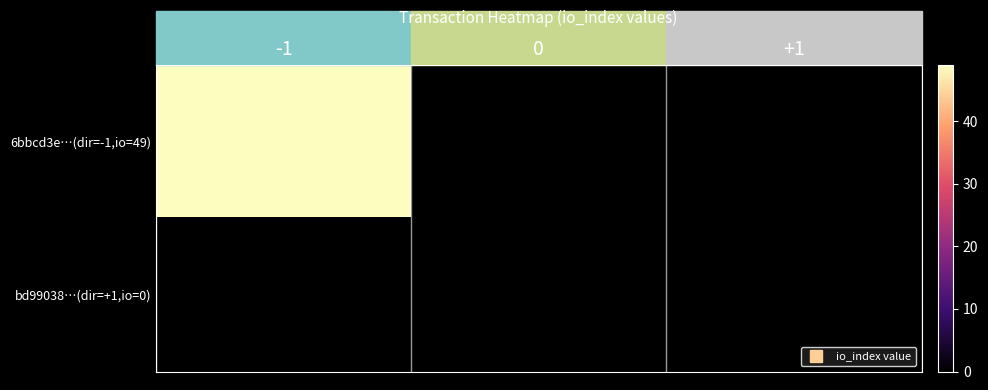

Rank the series at -1 from highest to lowest value.

6bbcd3e…(dir=-1,io=49), bd99038…(dir=+1,io=0)